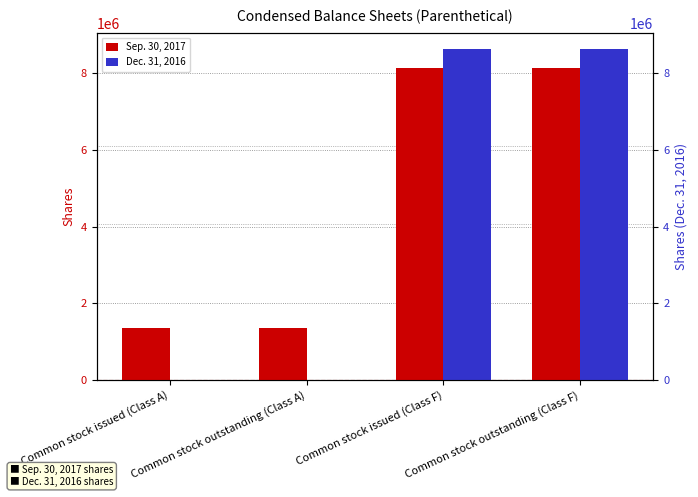

What are all the series names shown in the legend?

Sep. 30, 2017, Dec. 31, 2016